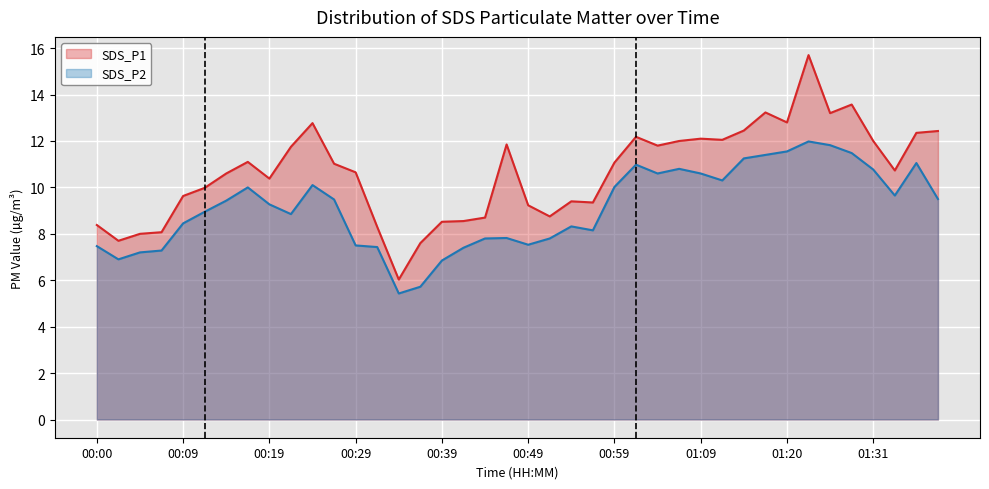

True or false: SDS_P1 has a value of 10.6 at 00:14.

True